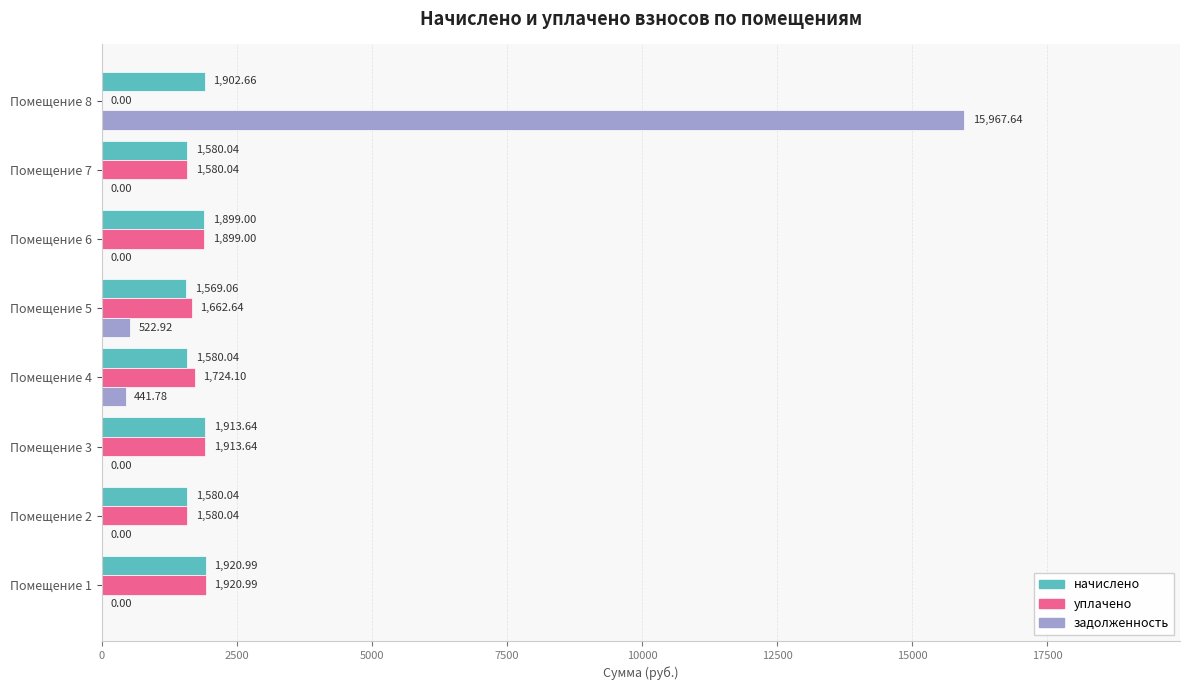

What are all the series names shown in the legend?

начислено, уплачено, задолженность